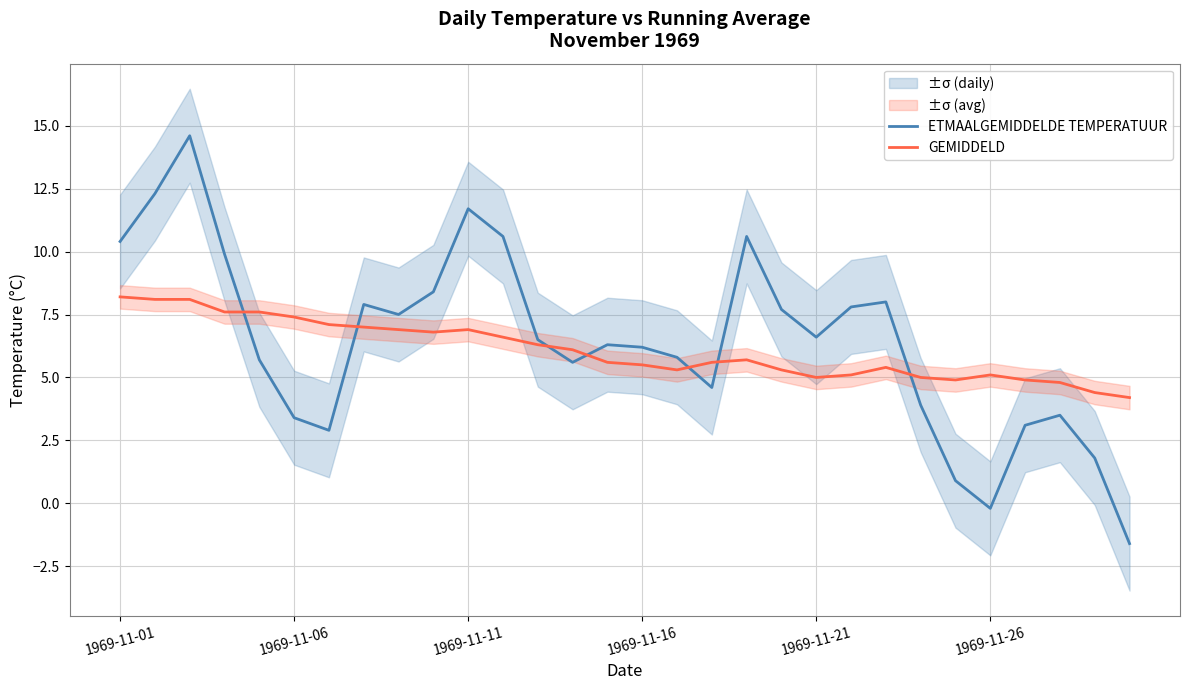

How many intersections are there between ETMAALGEMIDDELDE TEMPERATUUR and GEMIDDELD?

7